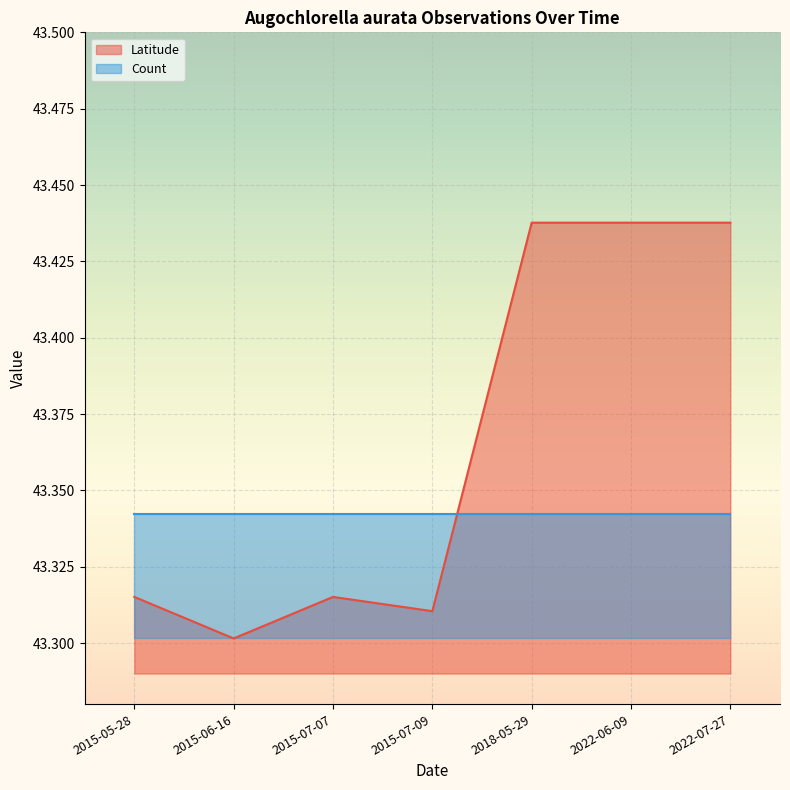

Is it true that the value at 2022-06-09 is 43.4?

True